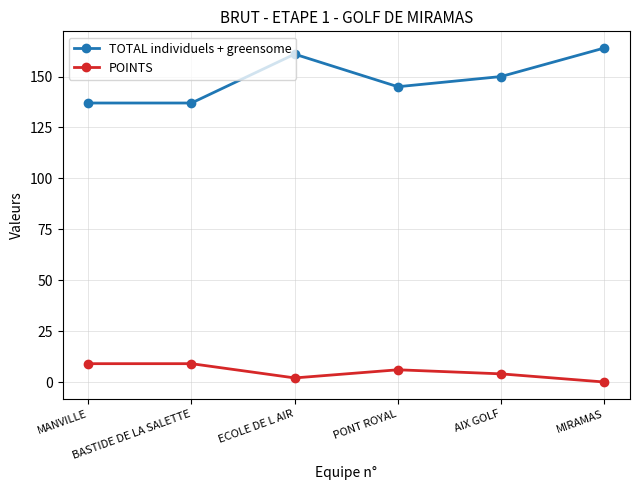

True or false: POINTS and TOTAL individuels + greensome cross at least once.

False